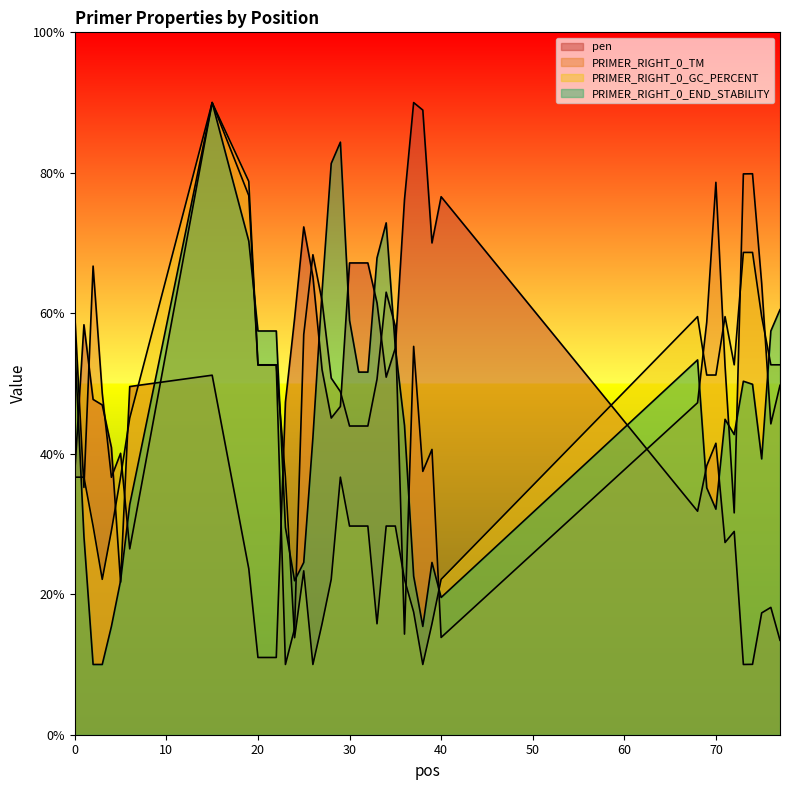

How many data points does each series have?

40